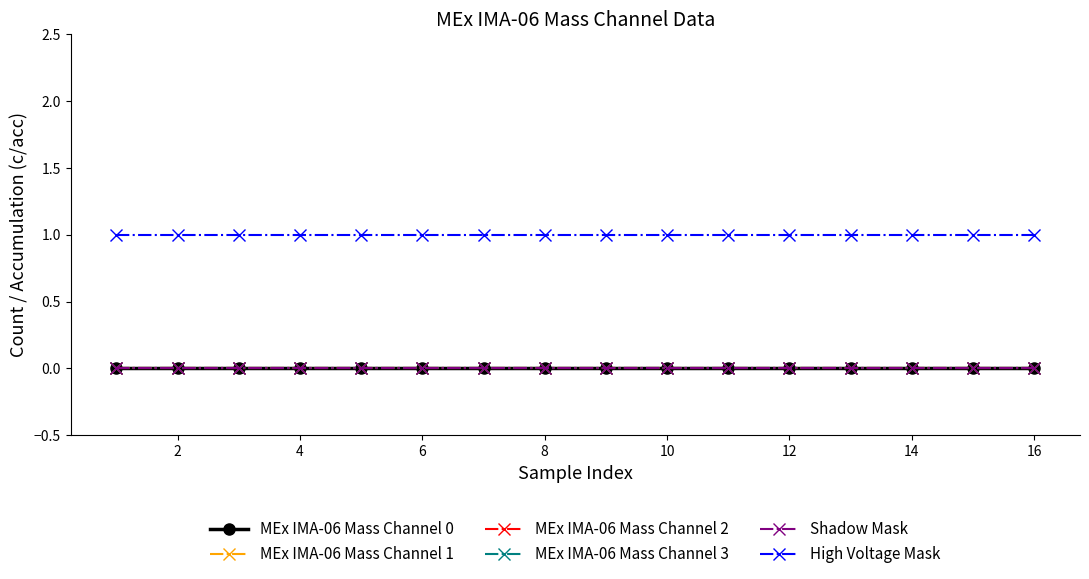

Is this an area chart (filled region under the line)?

No